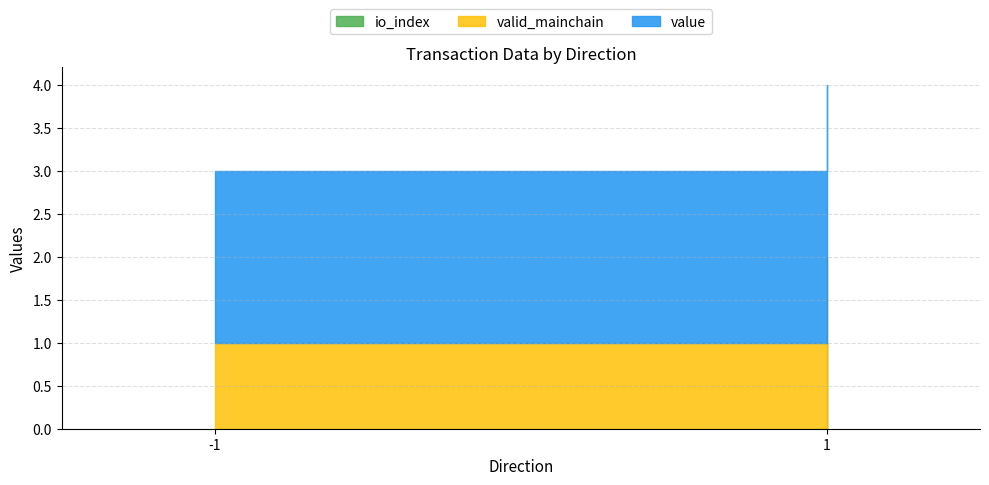

Rank the series by their average value, from lowest to highest.

io_index, valid_mainchain, value